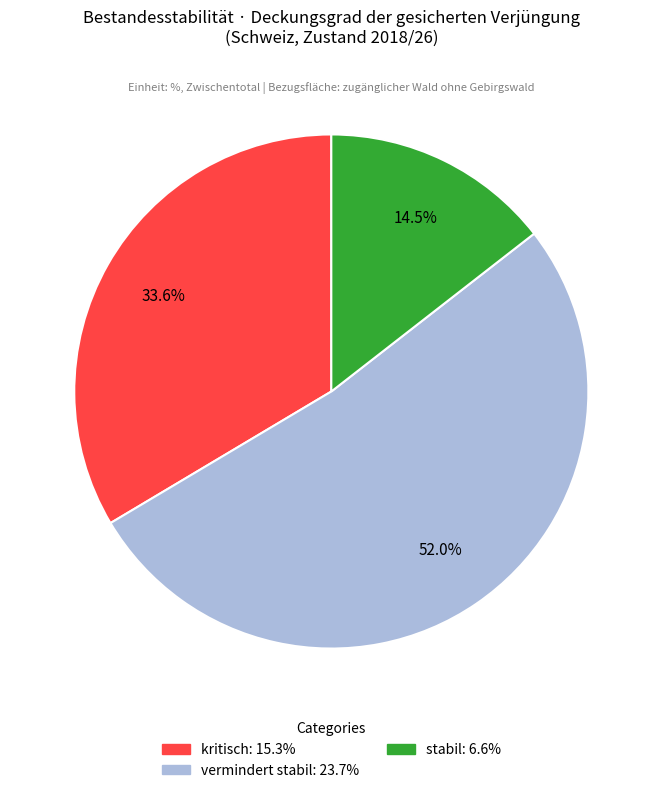

Approximately how many times larger is the value at stabil compared to kritisch?

0.4